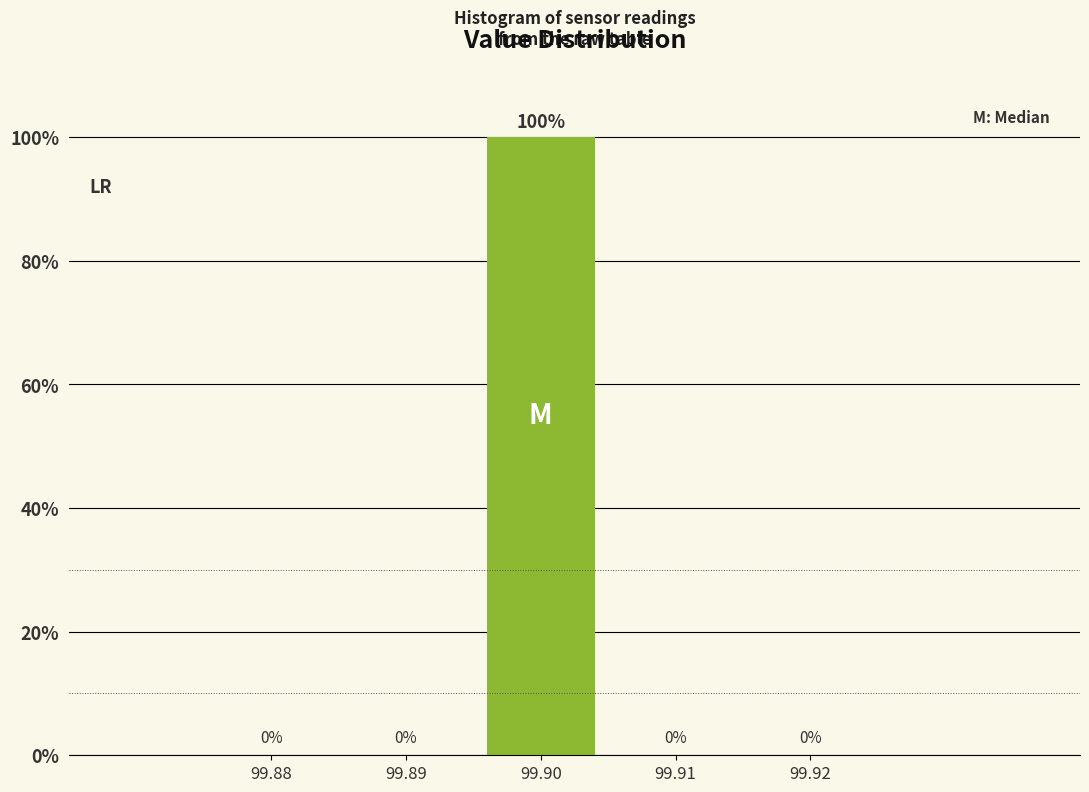

Reading left to right, list all the values displayed in this chart.

99.88=0	99.89=0	99.90=100	99.91=0	99.92=0